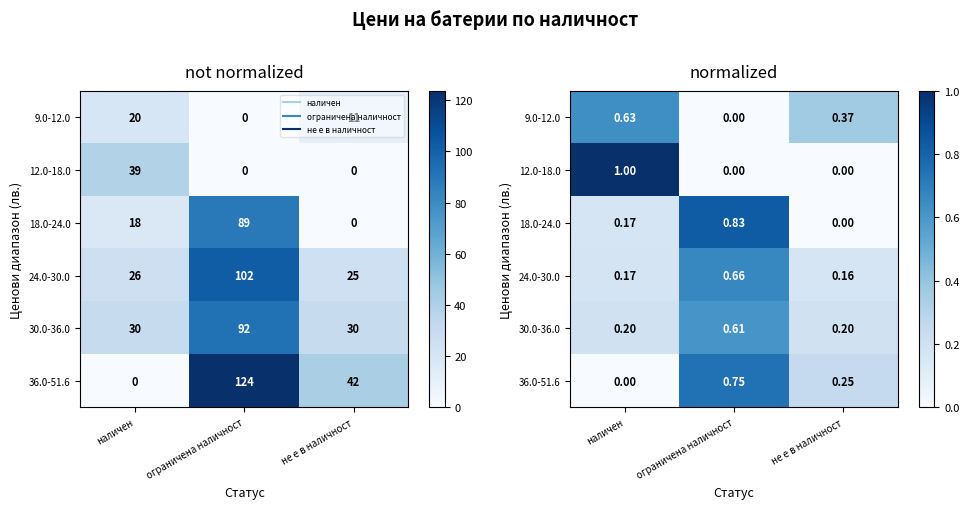

What is the spread (max minus min) of values at не е в наличност?

0.4